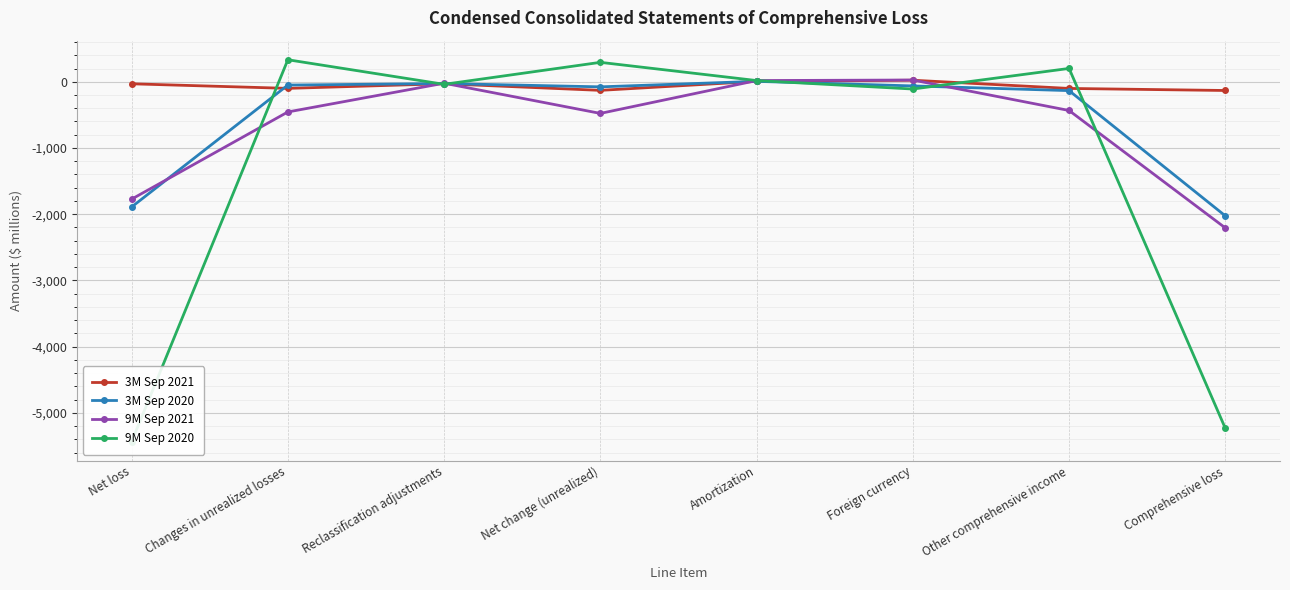

The 3M Sep 2021 series shows -130 at Net change (unrealized). True or false?

True